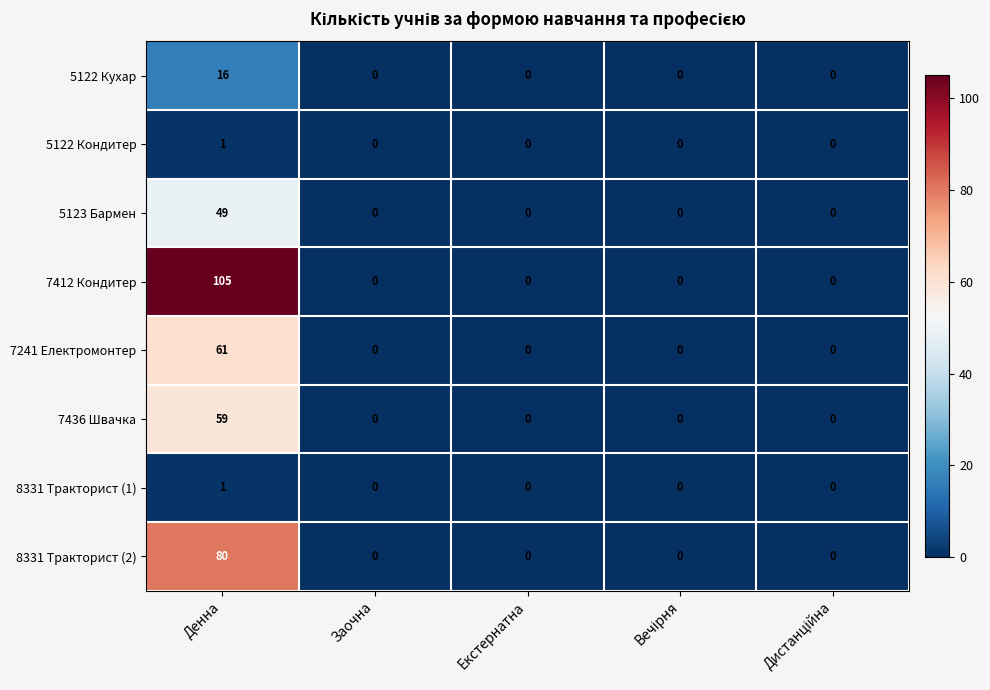

At which category is the sum across all series the highest?

Денна